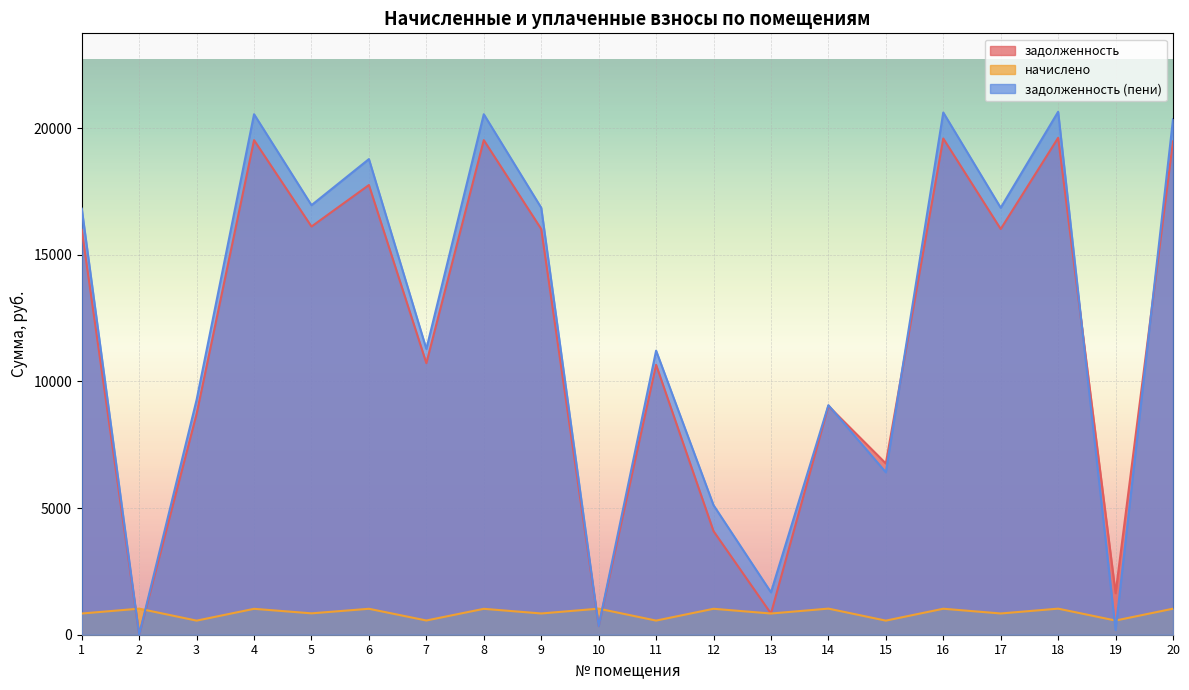

List the labels in order of начислено value, largest first.

14, 2, 10, 18, 20, 16, 6, 12, 4, 8, 5, 9, 17, 1, 13, 7, 19, 11, 3, 15